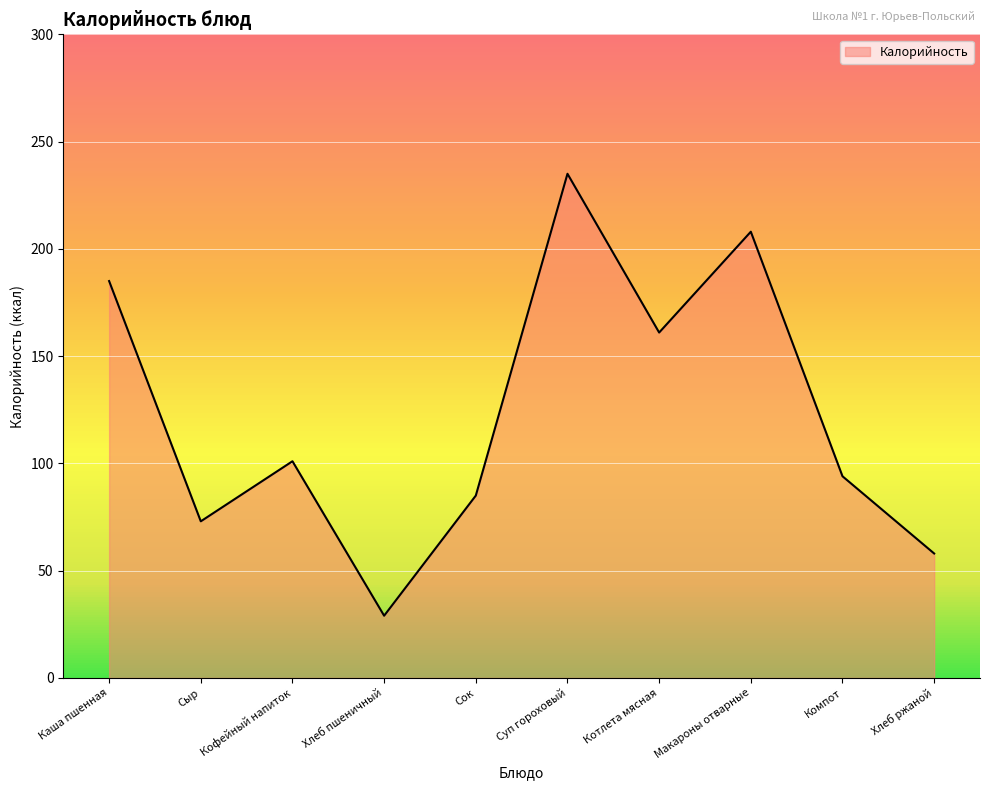

List the labels in order of value, smallest first.

Хлеб пшеничный, Хлеб ржаной, Сыр, Сок, Компот, Кофейный напиток, Котлета мясная, Каша пшенная, Макароны отварные, Суп гороховый